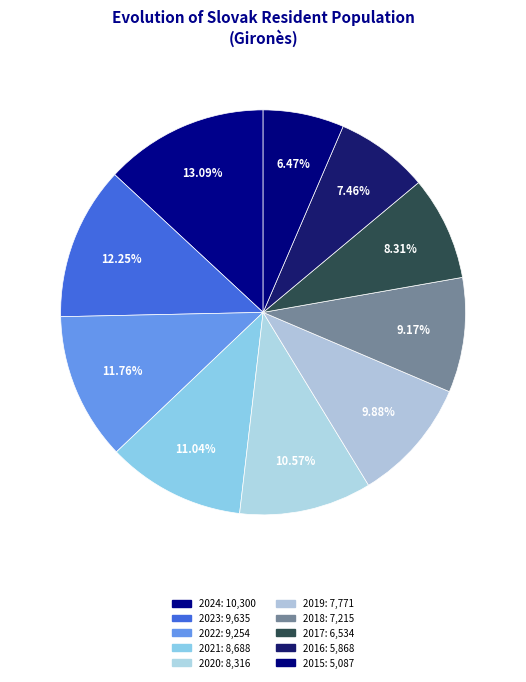

Combined, what portion of the pie is 2018 and 2017?

17.5%